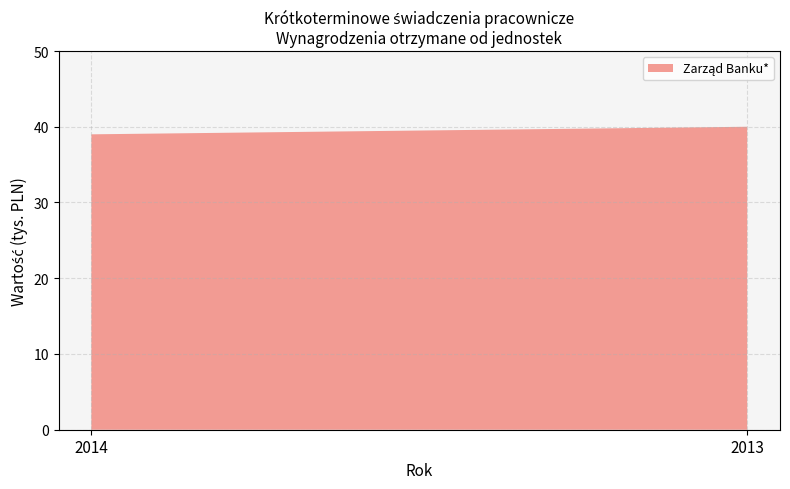

Reading left to right, transcribe all the data shown in this chart.

2014=39	2013=40